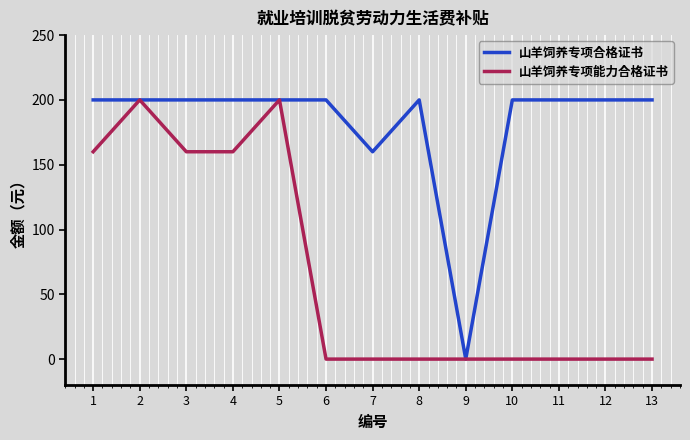

The 山羊饲养专项能力合格证书 series shows 133 at 2. True or false?

False